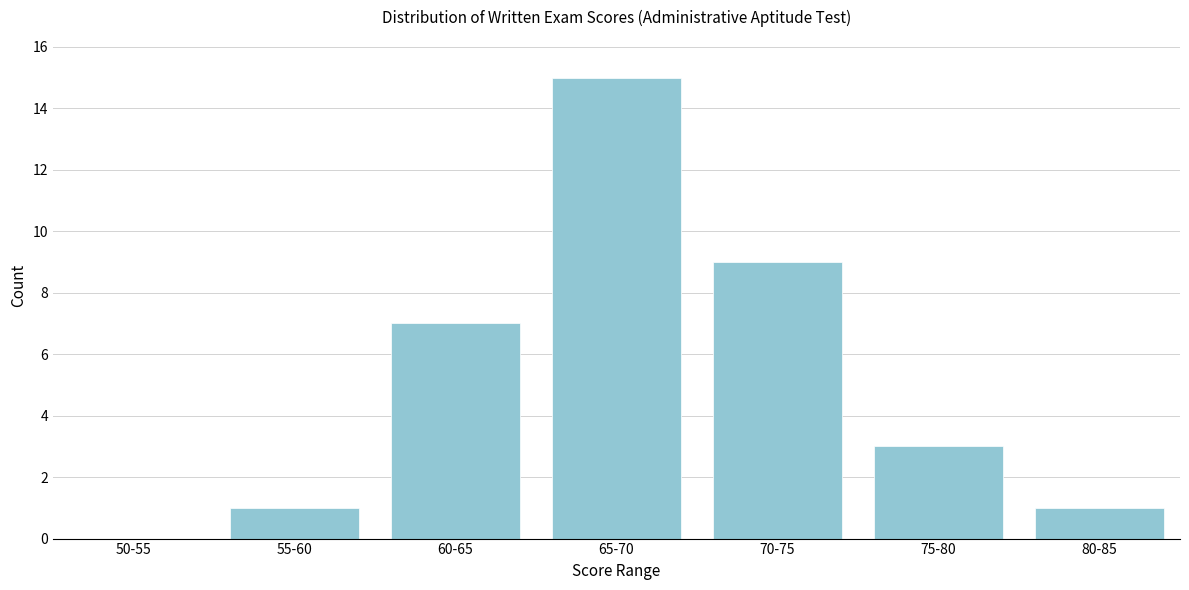

Reading left to right, transcribe all the data shown in this chart.

50-55=0	55-60=1	60-65=7	65-70=15	70-75=9	75-80=3	80-85=1